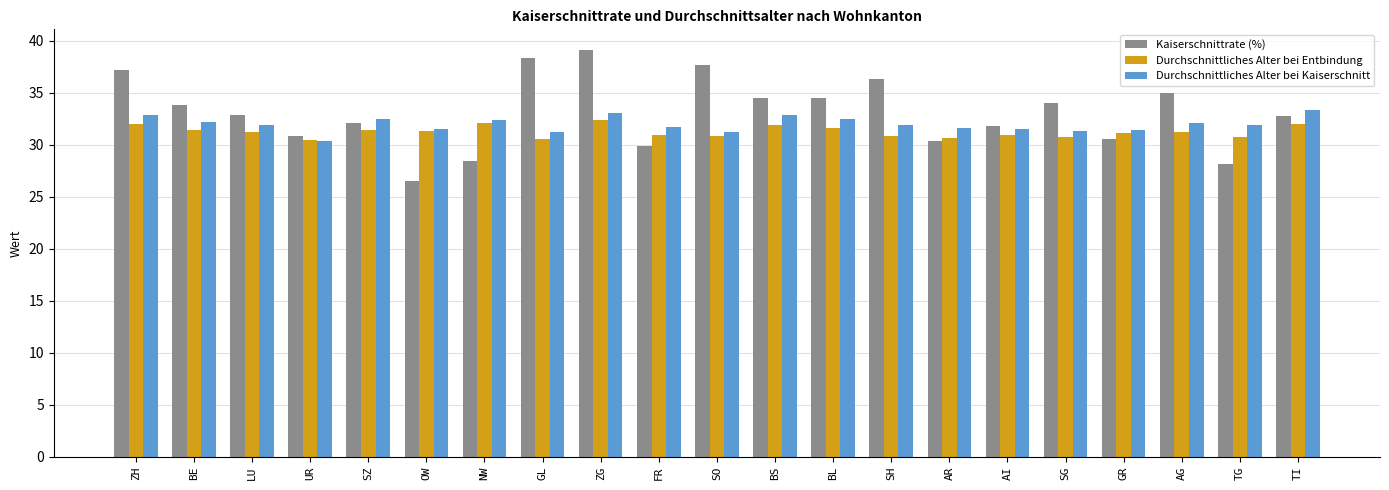

What is the label of the 15th bar from the left?

AR